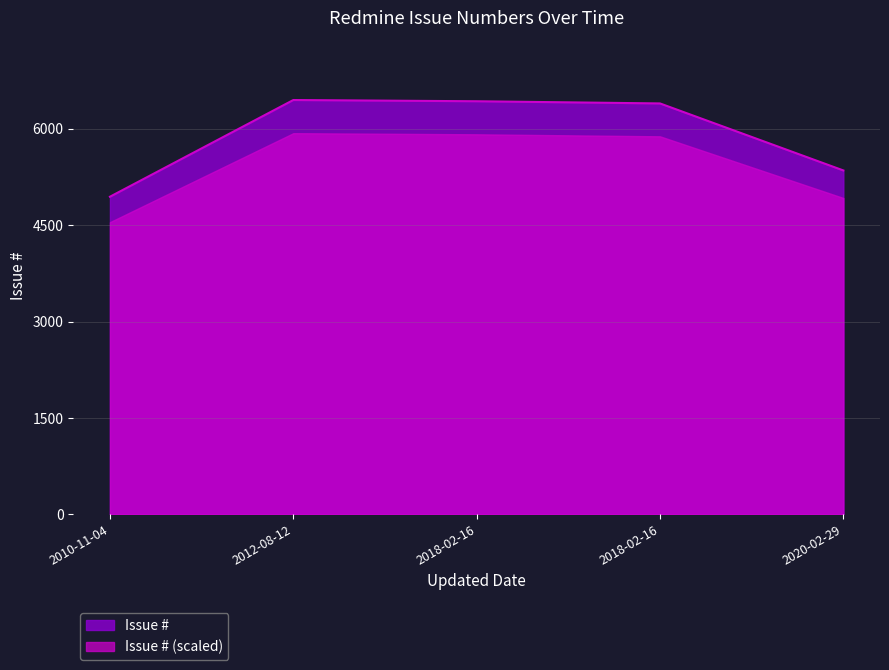

What is the value of the 2nd point from the left?

6431